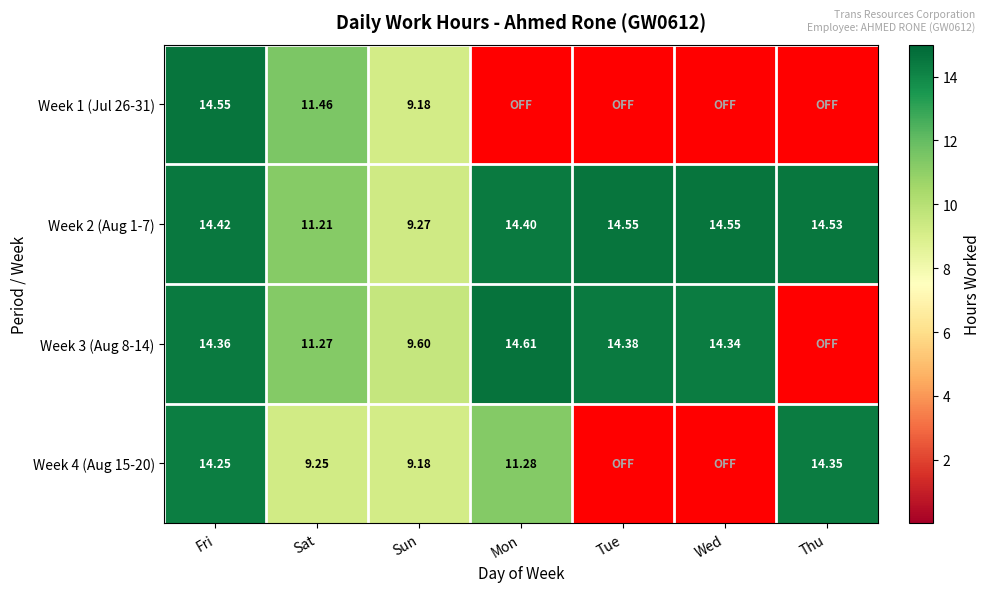

Is the value of Week 4 (Aug 15-20) at Fri greater than the value of Week 3 (Aug 8-14) at Wed?

No